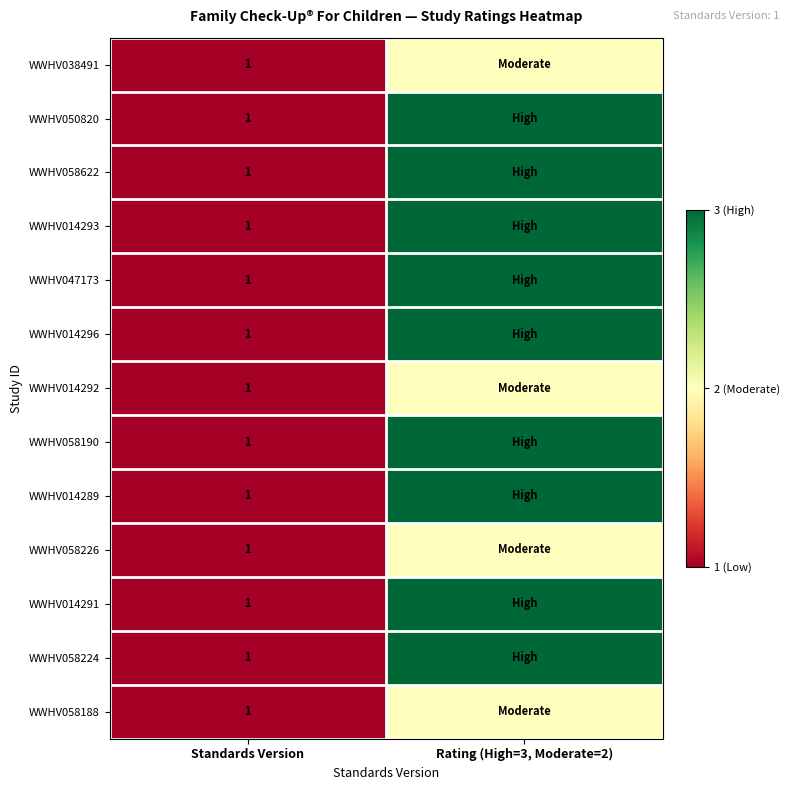

True or false: WWHV058224 has a value of 1 at Standards Version.

True